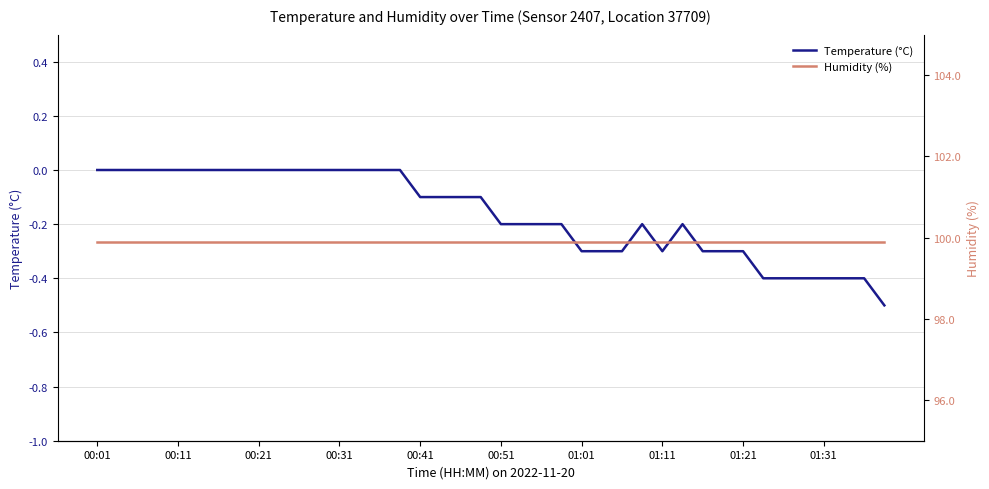

The Temperature (°C) series shows -0.3 at 01:21. True or false?

True